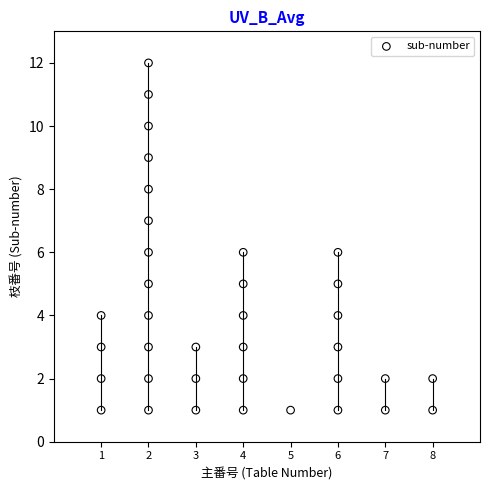

What is the range of X values (max minus min)?

7